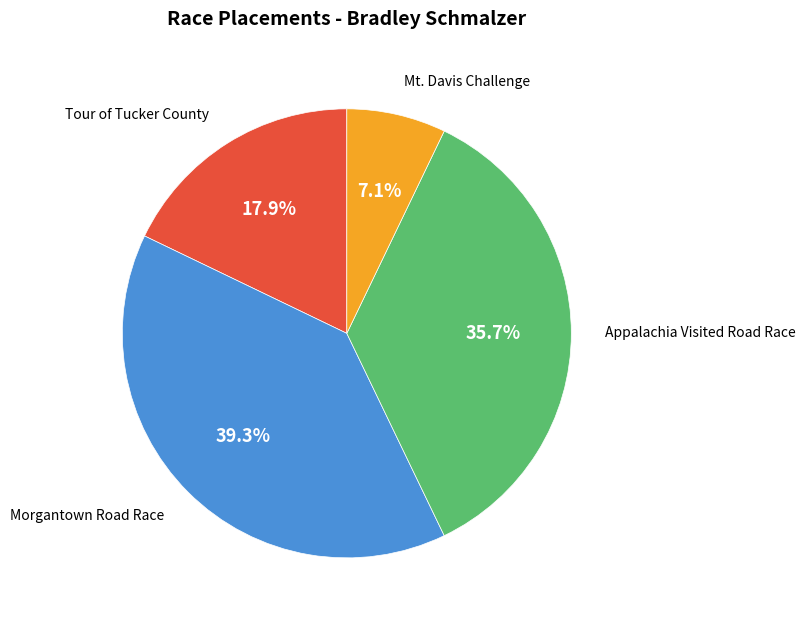

Does any single category account for the majority?

No